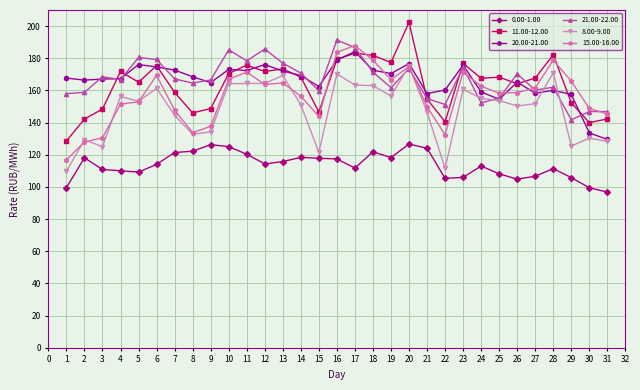

The value of 15.00-16.00 at 11 is 171.4. True or false?

True